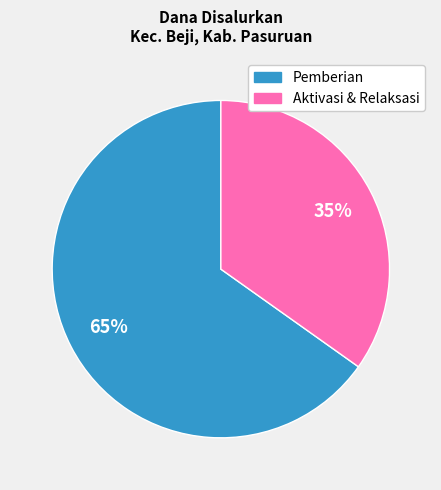

To the nearest percent, what is the average slice percentage?

50%